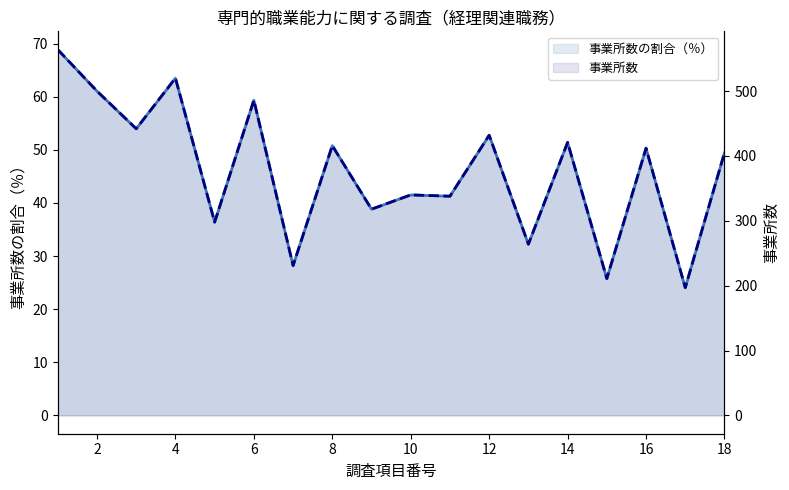

What is the minimum value for 事業所数の割合（％）?

24.1